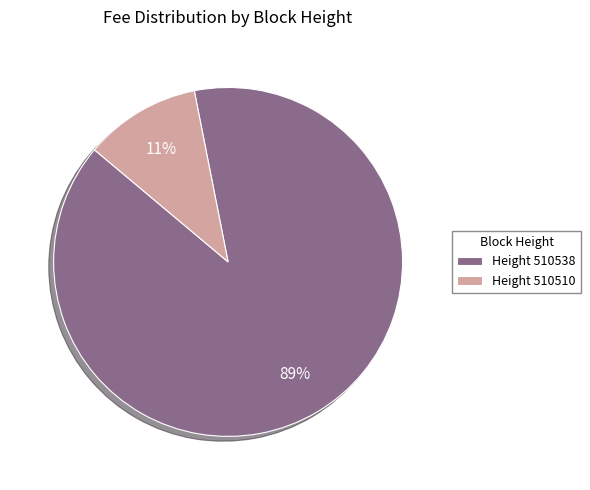

Does any single category account for the majority?

Yes